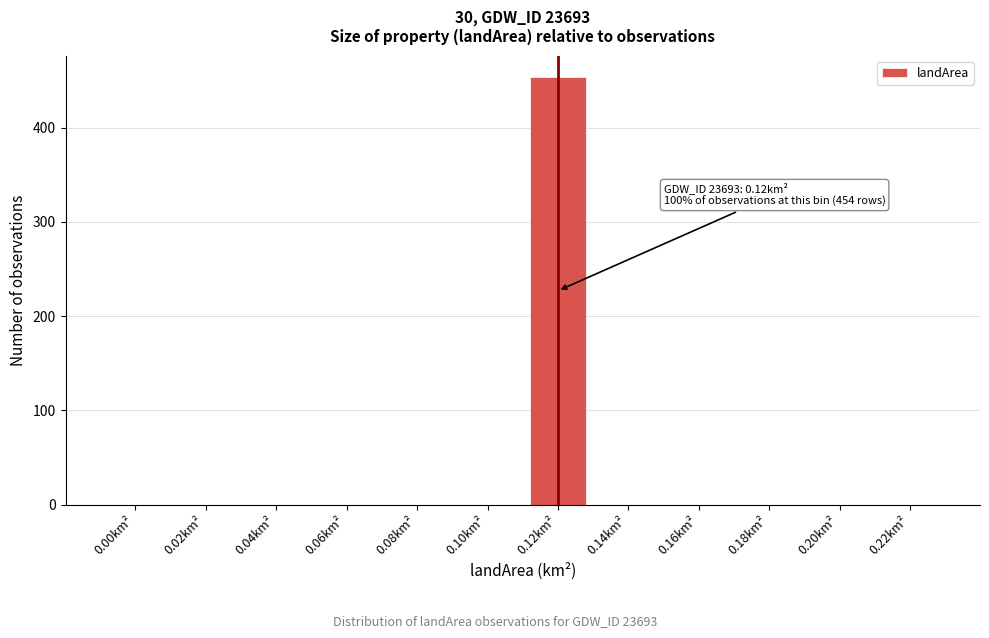

Reading left to right, extract all data points from this chart.

0.00km²=0	0.02km²=0	0.04km²=0	0.06km²=0	0.08km²=0	0.10km²=0	0.12km²=454	0.14km²=0	0.16km²=0	0.18km²=0	0.20km²=0	0.22km²=0